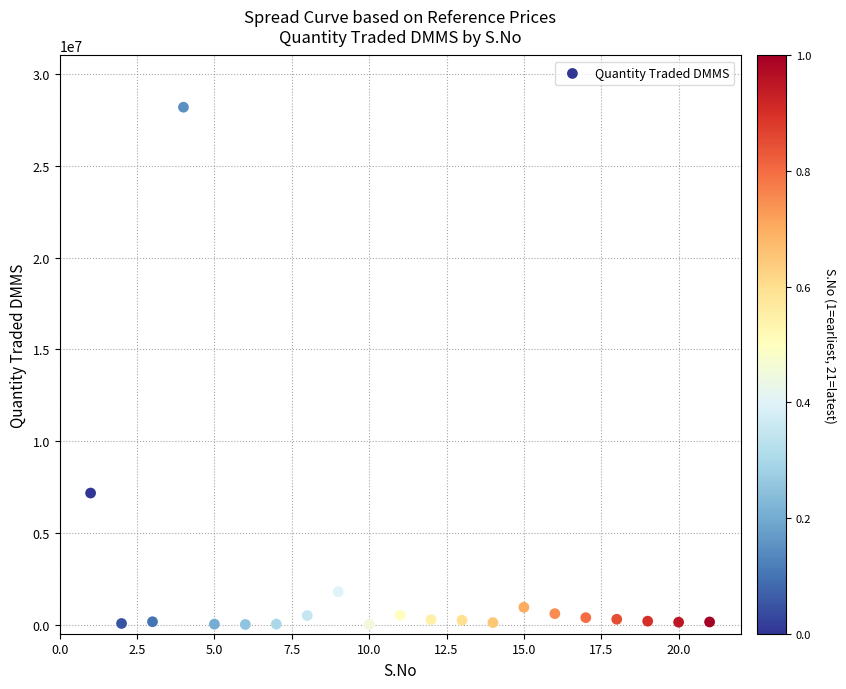

What is the range of Y values (max minus min)?

28193097.7